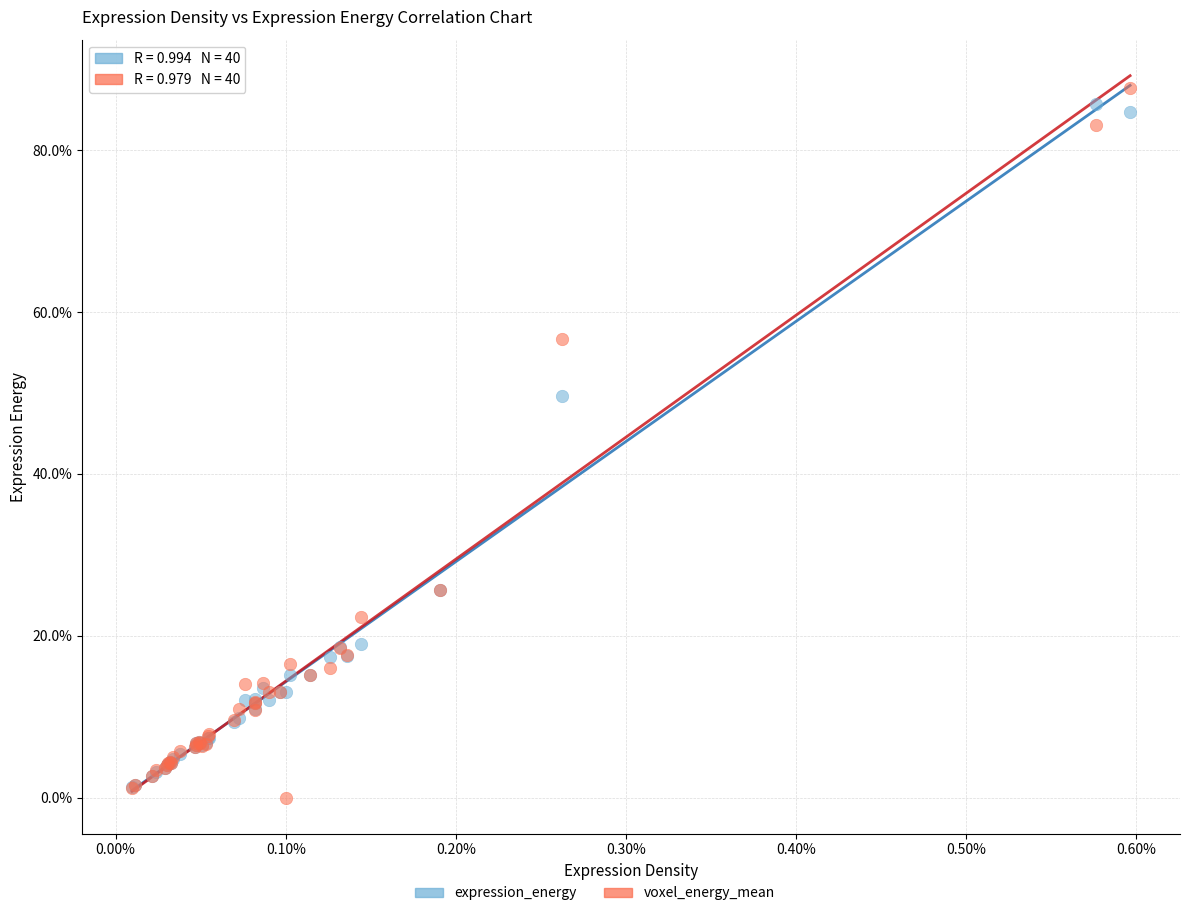

Which series reaches the minimum Y coordinate?

voxel_energy_mean